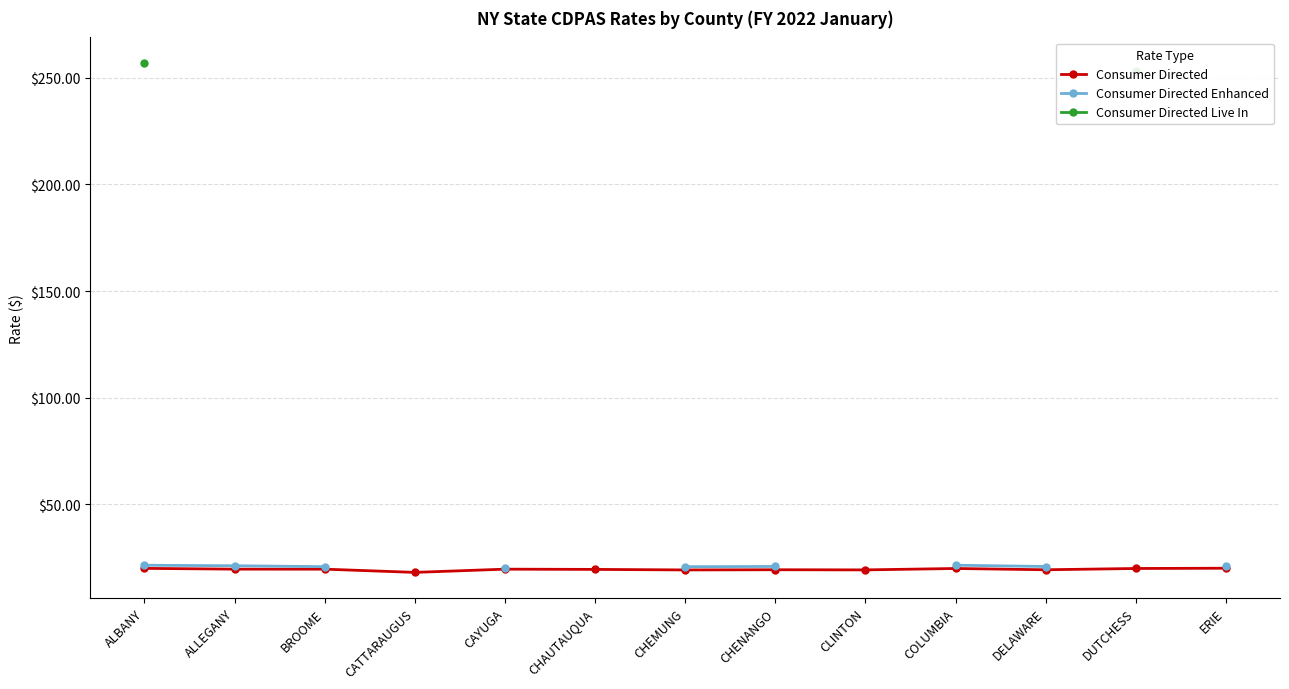

Count the number of data series in this chart.

3